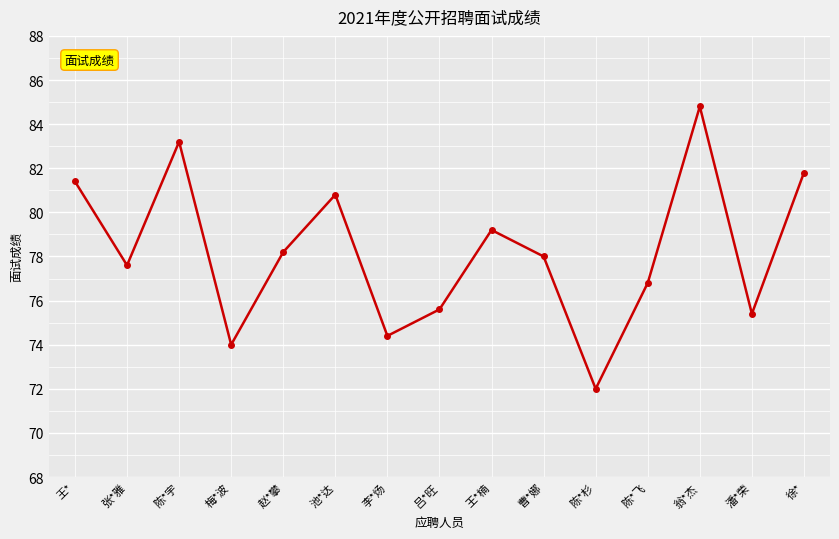

What is the difference between the values at 王* and 陈*飞?

4.6